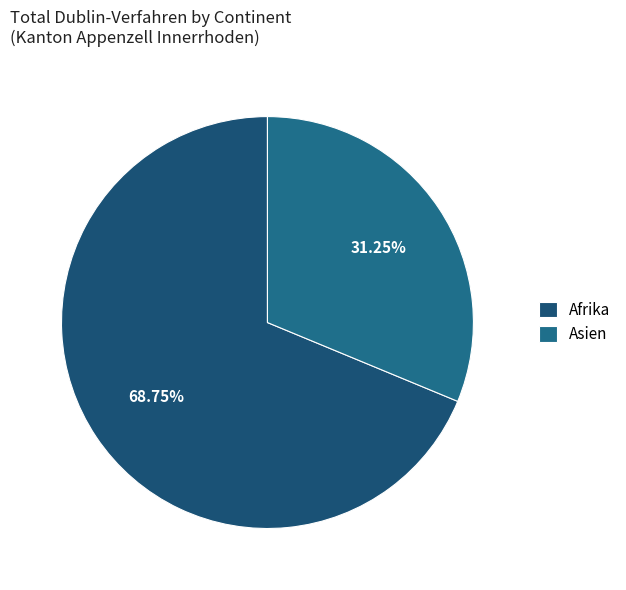

What is the majority slice?

Afrika